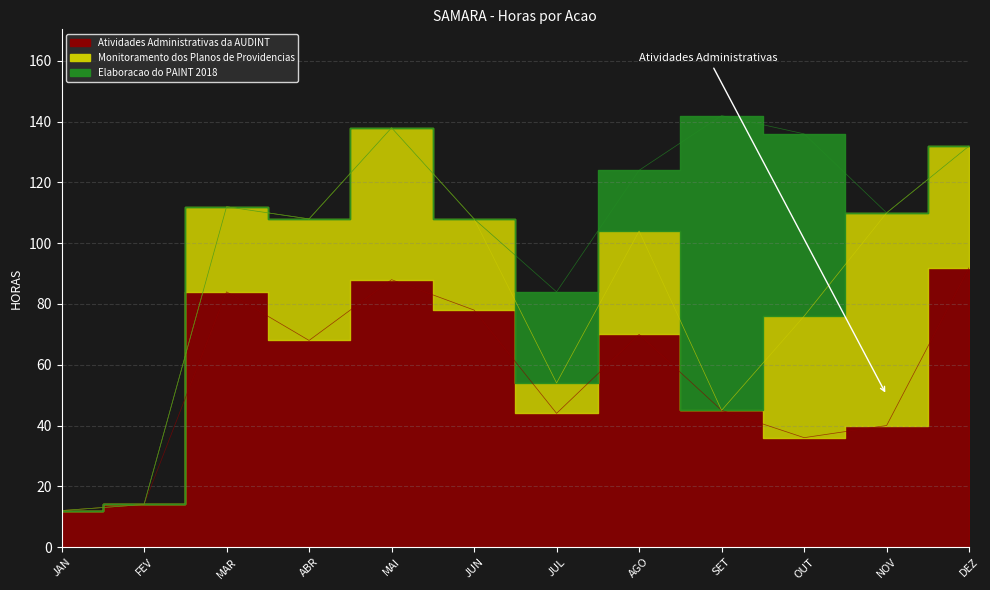

What is the spread (max minus min) of values at SET?

97